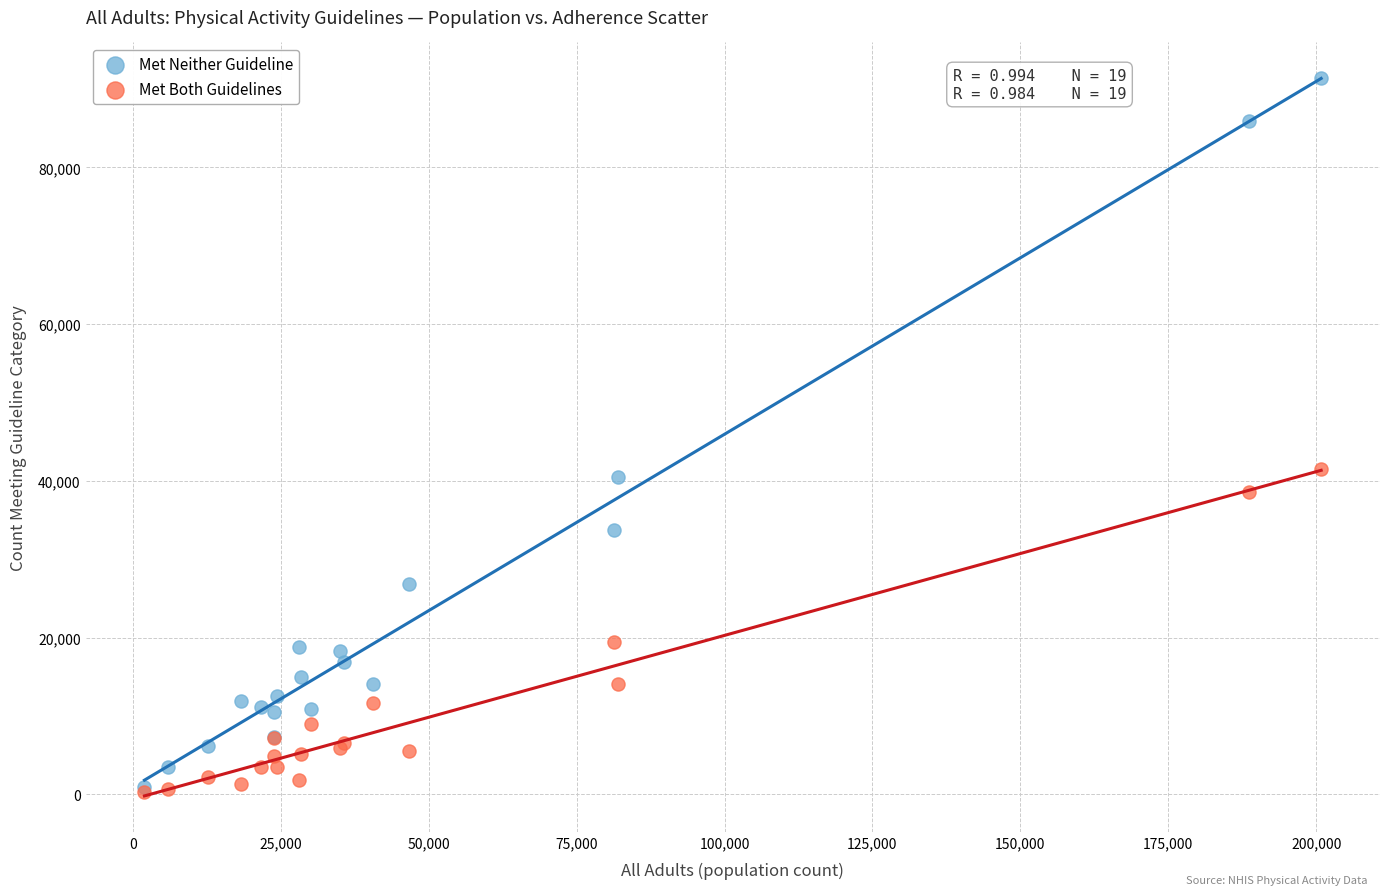

What are all the series names shown in the legend?

Met Neither Guideline, Met Both Guidelines